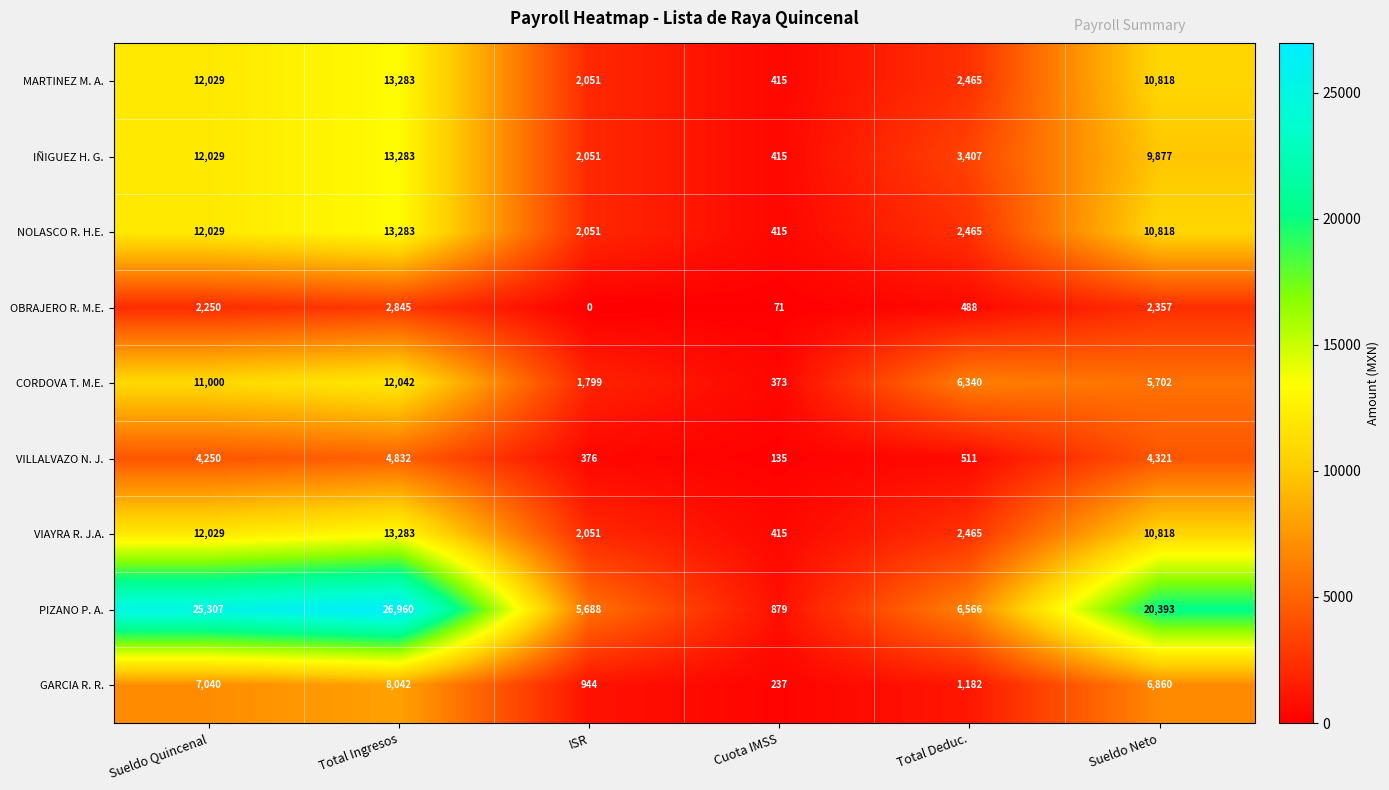

What is the difference between the maximum and minimum values in the NOLASCO R. H.E. series?

12868